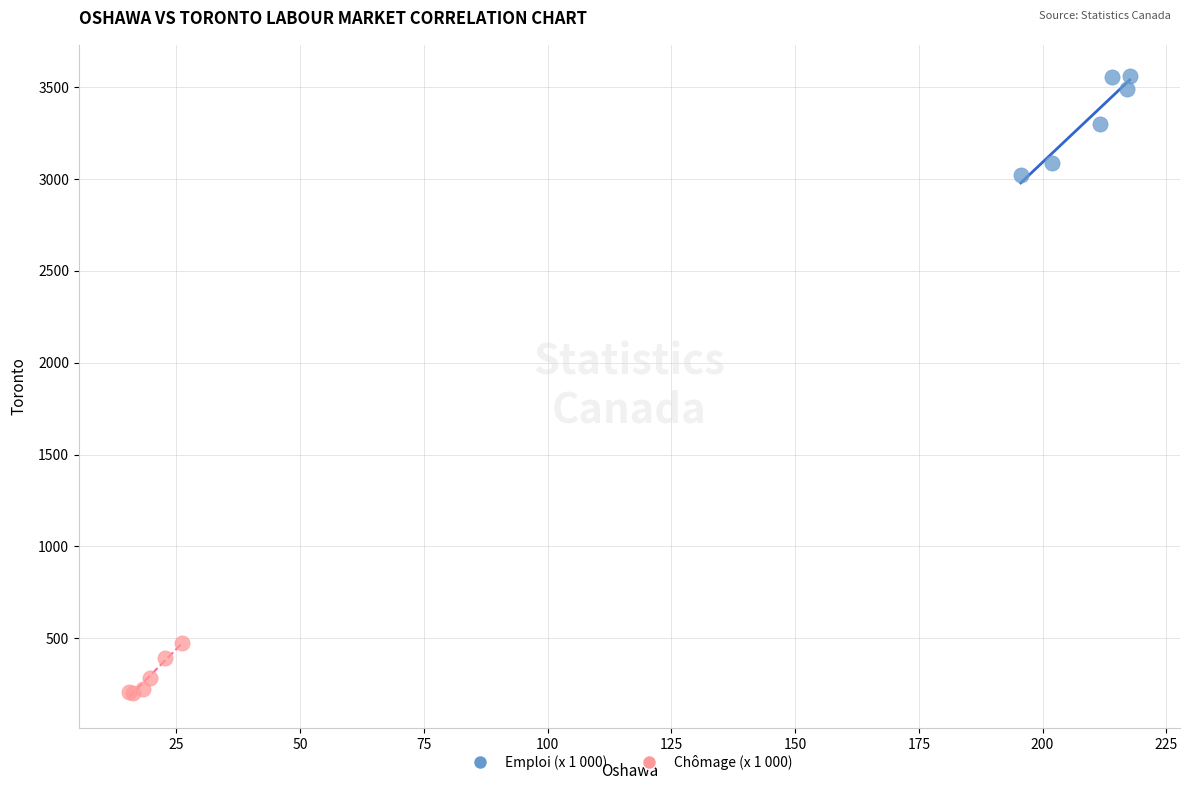

Which series reaches the maximum Y coordinate?

Emploi (x 1 000)